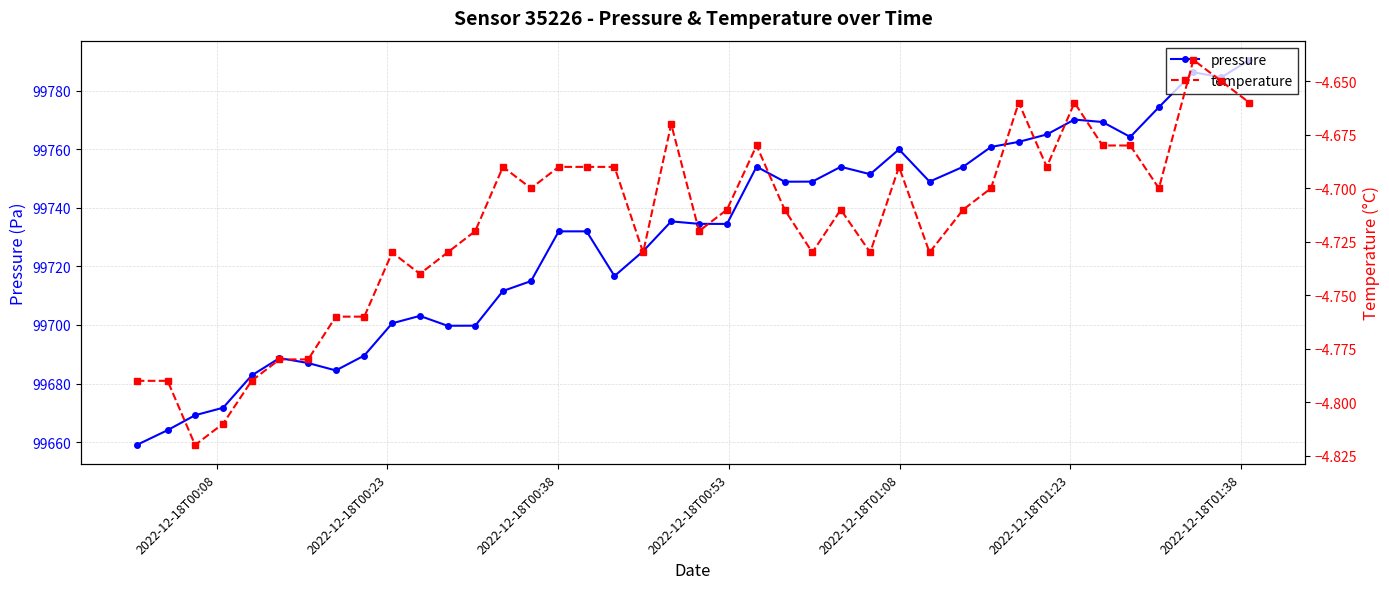

True or false: pressure has more than 0 points higher than both neighbors.

True